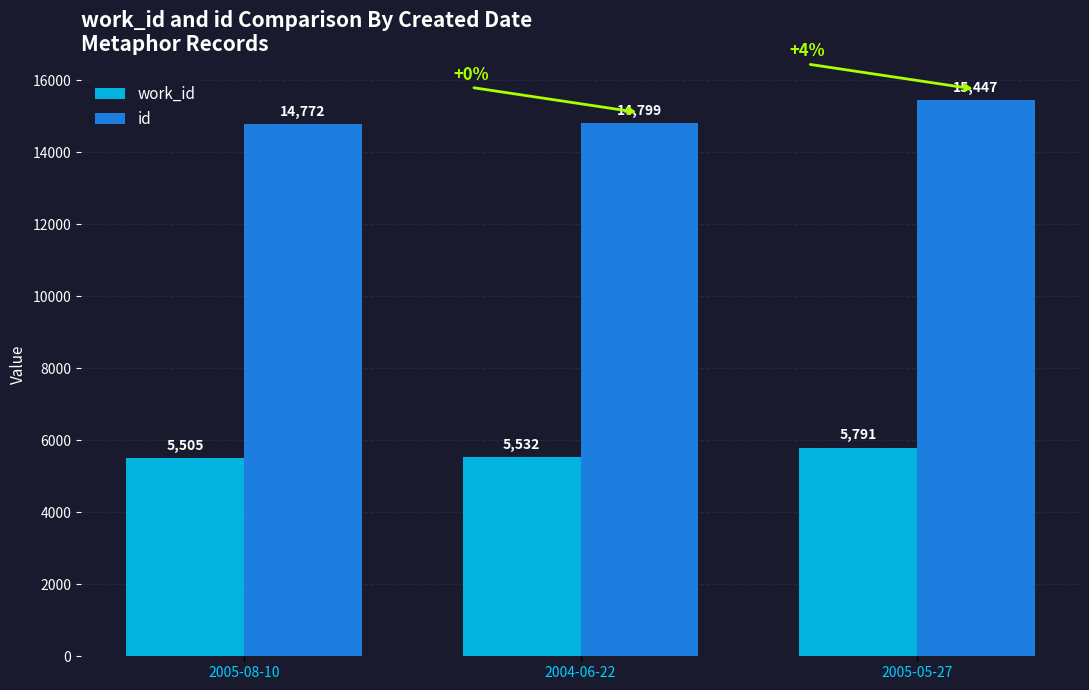

How many groups of bars are there?

3